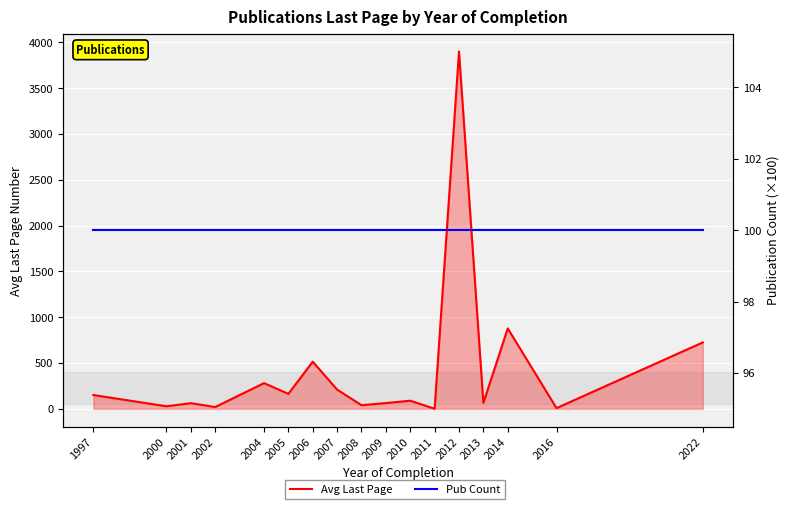

Reading left to right, what are all the values shown in this chart?

Avg Last Page: 1997=150	2000=27	2001=61	2002=19	2004=280	2005=163	2006=514	2007=209	2008=39	2009=62	2010=88	2011=0	2012=3900	2013=64	2014=877	2016=7	2022=724
Pub Count (×100): 1997=100	2000=100	2001=100	2002=100	2004=100	2005=100	2006=100	2007=100	2008=100	2009=100	2010=100	2011=100	2012=100	2013=100	2014=100	2016=100	2022=100